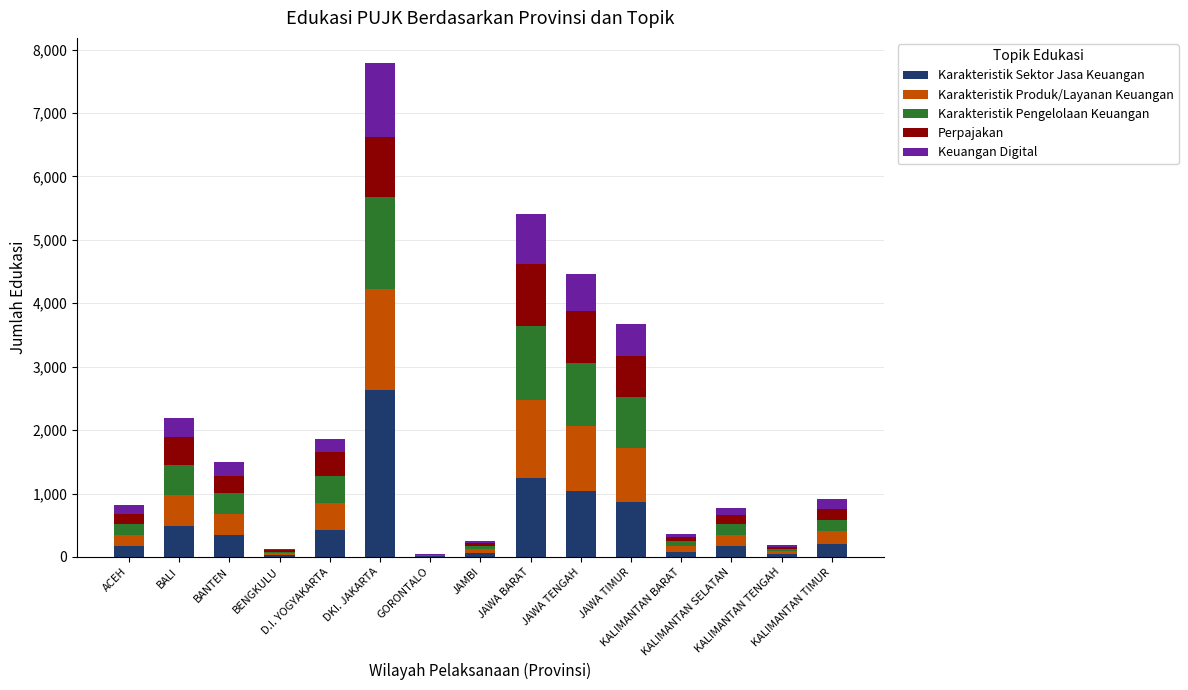

What is the maximum value for Karakteristik Sektor Jasa Keuangan?

2626